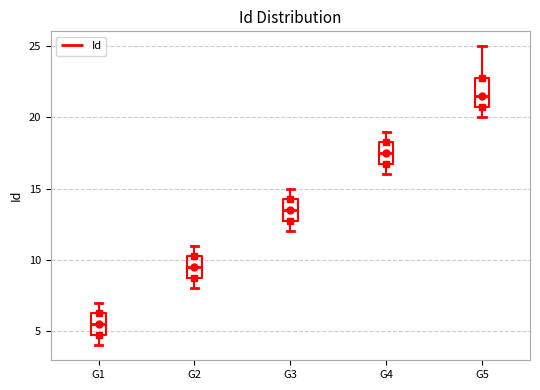

Reading left to right, transcribe this box plot: for each box, give where its median line is, the range the box spans, and where its two whiskers end, as read against the y-axis. The values are not printed on the chart, so give them approximately, as read against the axis.

G1: median 5.5, box 5.0 to 6.5, whiskers 4.0 to 7.0
G2: median 9.5, box 9.0 to 10.5, whiskers 8.0 to 11.0
G3: median 13.5, box 13.0 to 14.5, whiskers 12.0 to 15.0
G4: median 17.5, box 17.0 to 18.5, whiskers 16.0 to 19.0
G5: median 21.5, box 21.0 to 23.0, whiskers 20.0 to 25.0